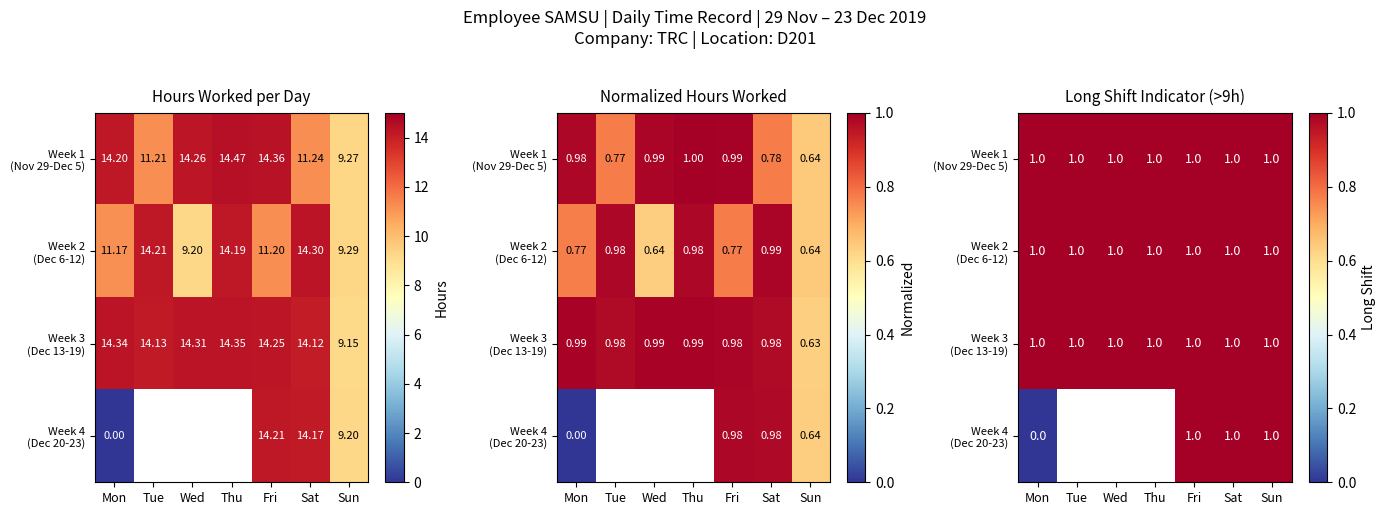

The value of Week 1 (Nov 29-Dec 5) at Wed is 1.0. True or false?

True